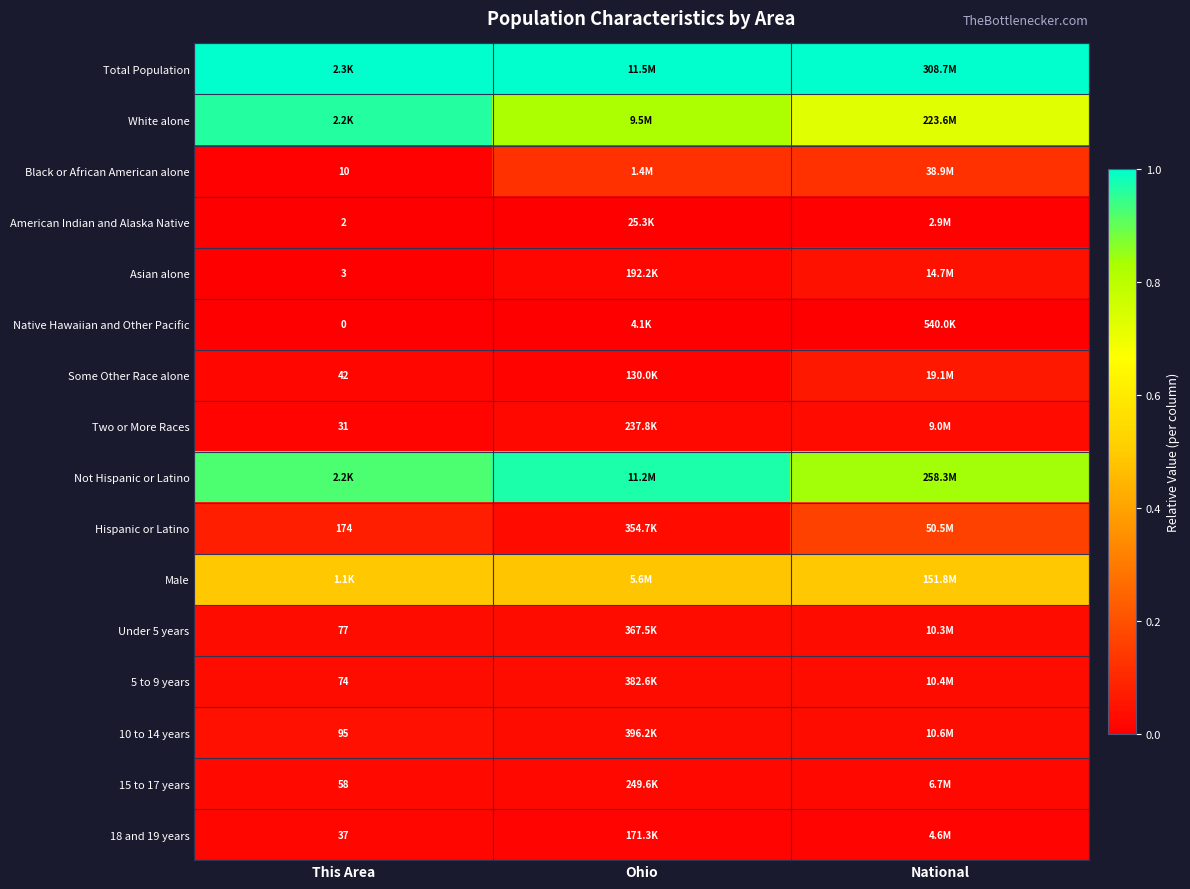

Is it true that White alone equals 0.6 at Ohio?

False